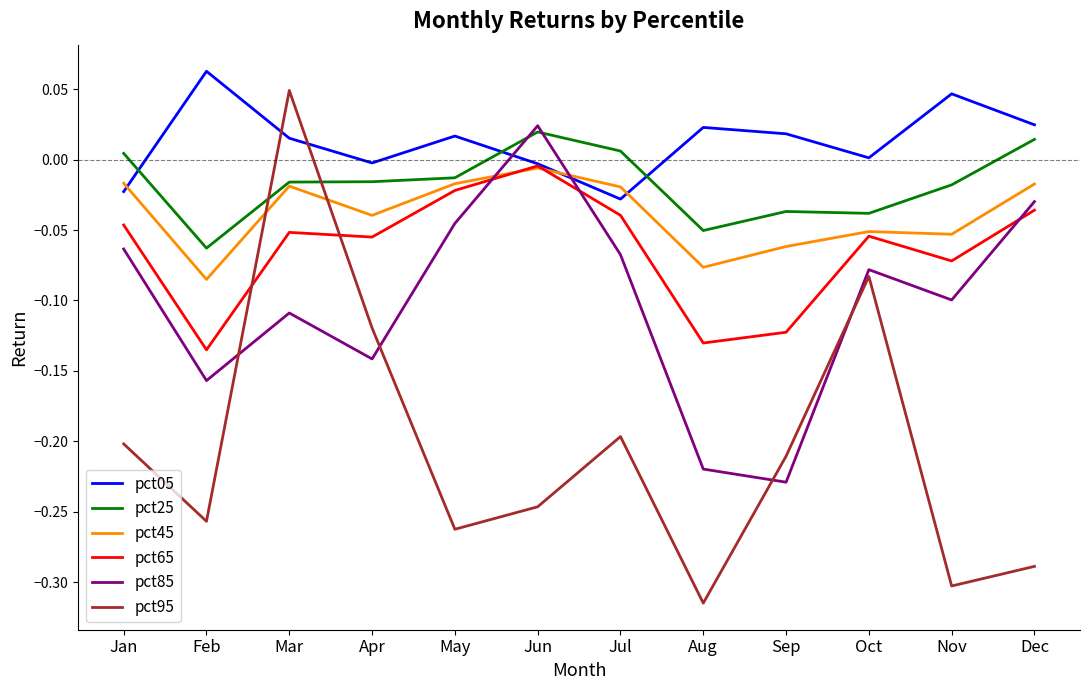

Which series has the largest total across all categories?

pct05